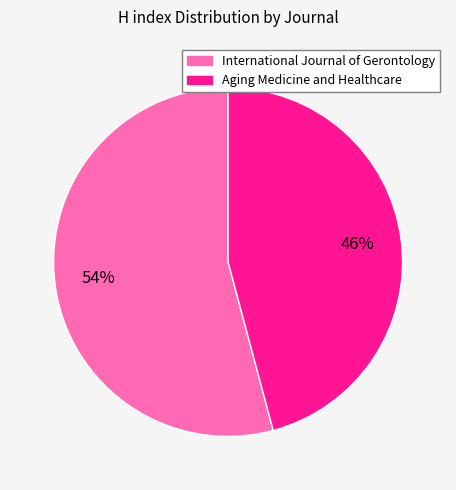

Rank the categories by value from lowest to highest.

Aging Medicine and Healthcare, International Journal of Gerontology